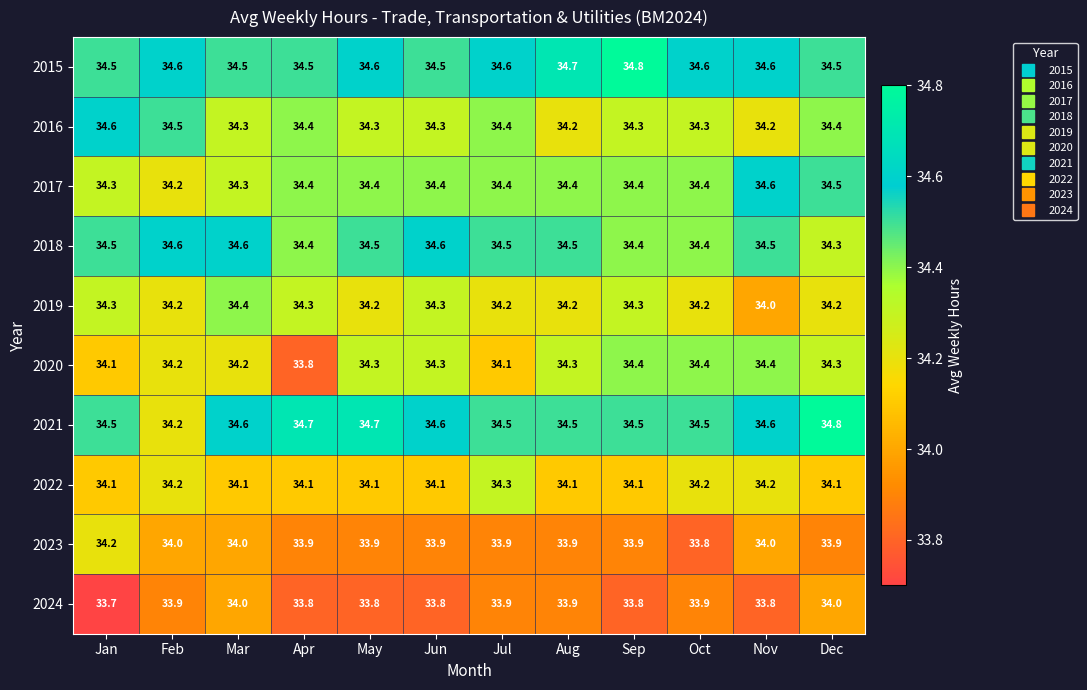

Which series has the largest total across all categories?

2015